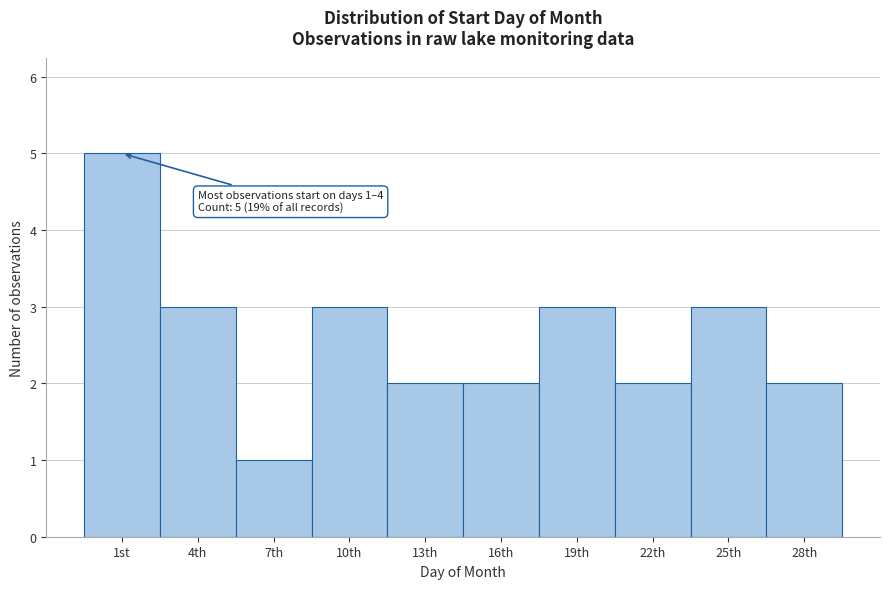

Reading left to right, what are all the values shown in this chart?

1st=5	4th=3	7th=1	10th=3	13th=2	16th=2	19th=3	22th=2	25th=3	28th=2